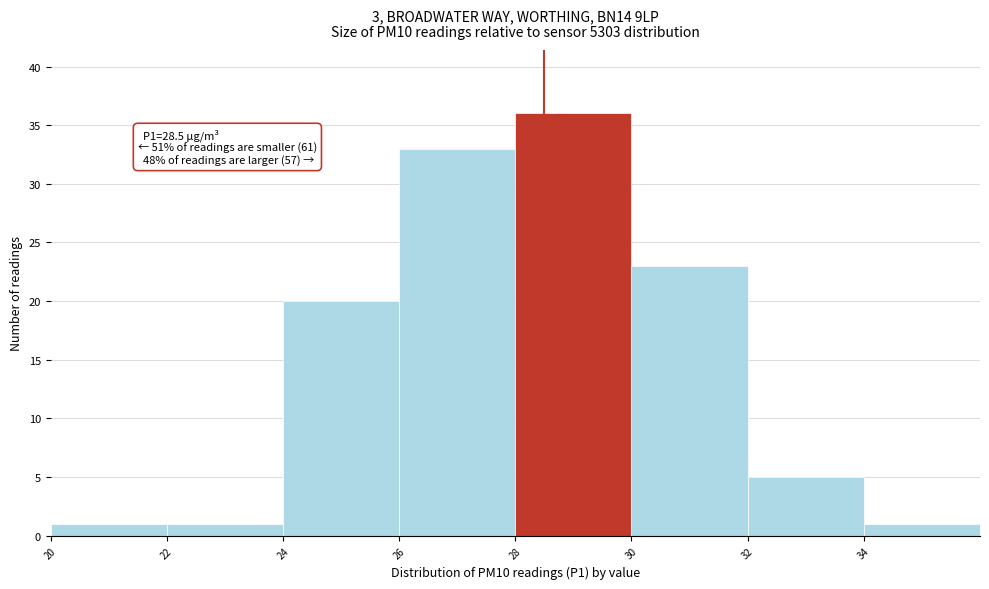

Which range on the x-axis has the tallest bar?

28 to 30